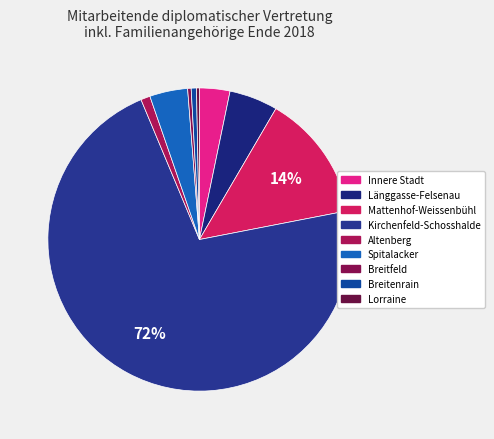

Which category accounts for the majority?

Kirchenfeld-Schosshalde